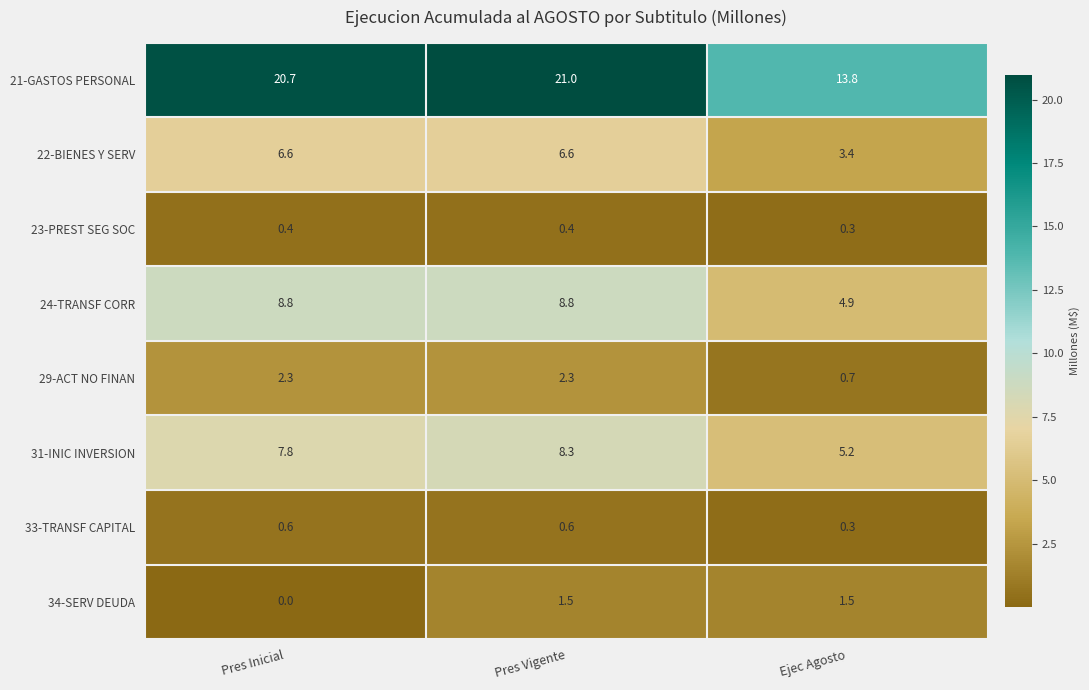

What is the average value of the 34-SERV DEUDA series?

1.0